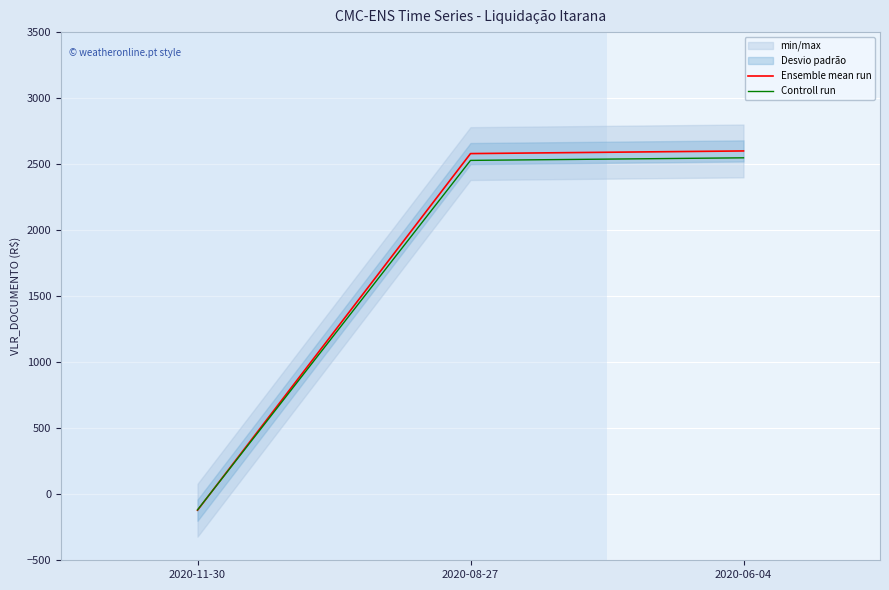

What is the sum of all Controll run values?

4957.9